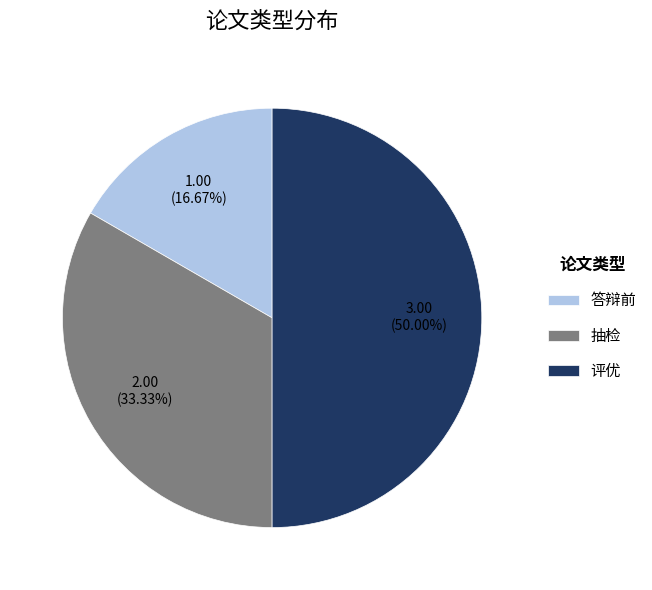

The 答辩前 slice represents 17% of the pie. True or false?

True